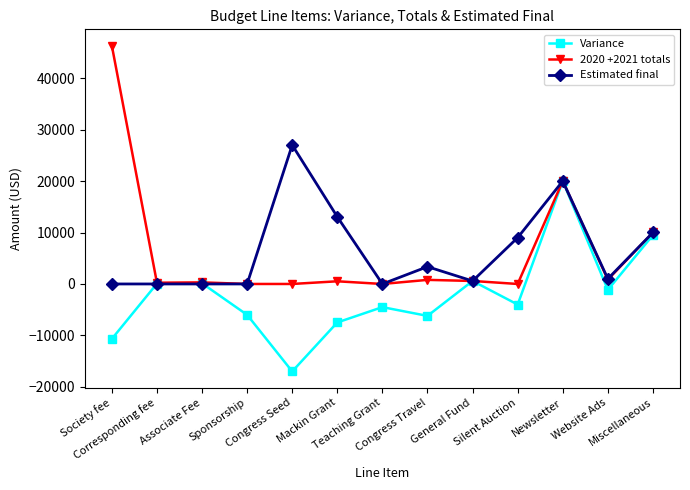

Does the chart have visible grid lines?

No